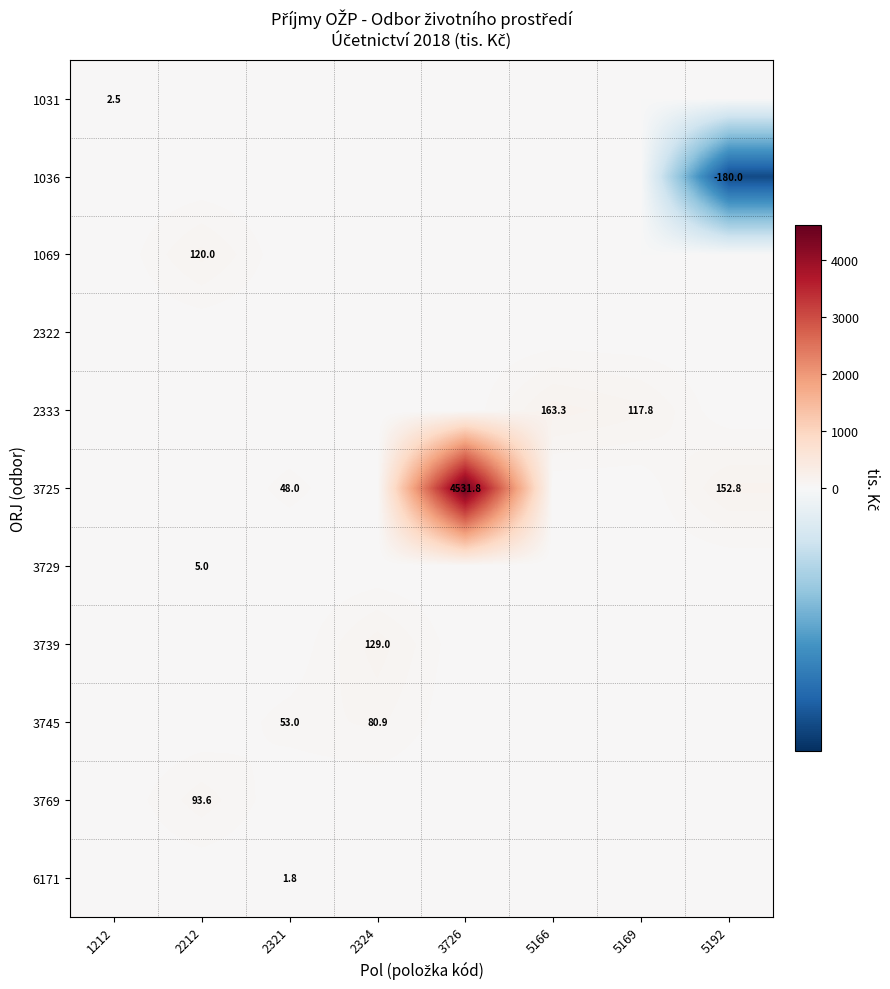

At which category is the sum across all series the highest?

3726